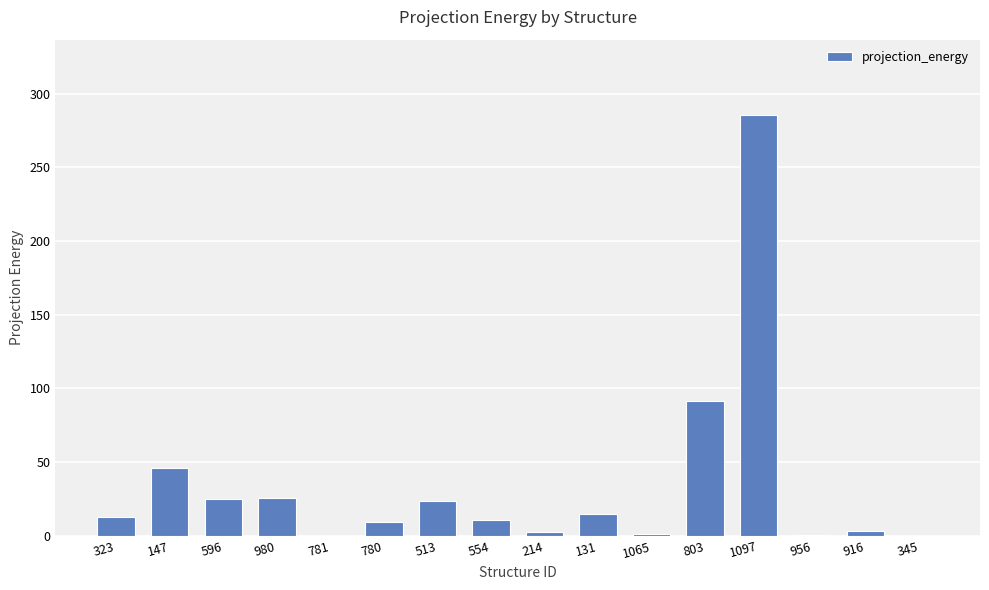

Is it true that the value at 554 is 10.5?

True